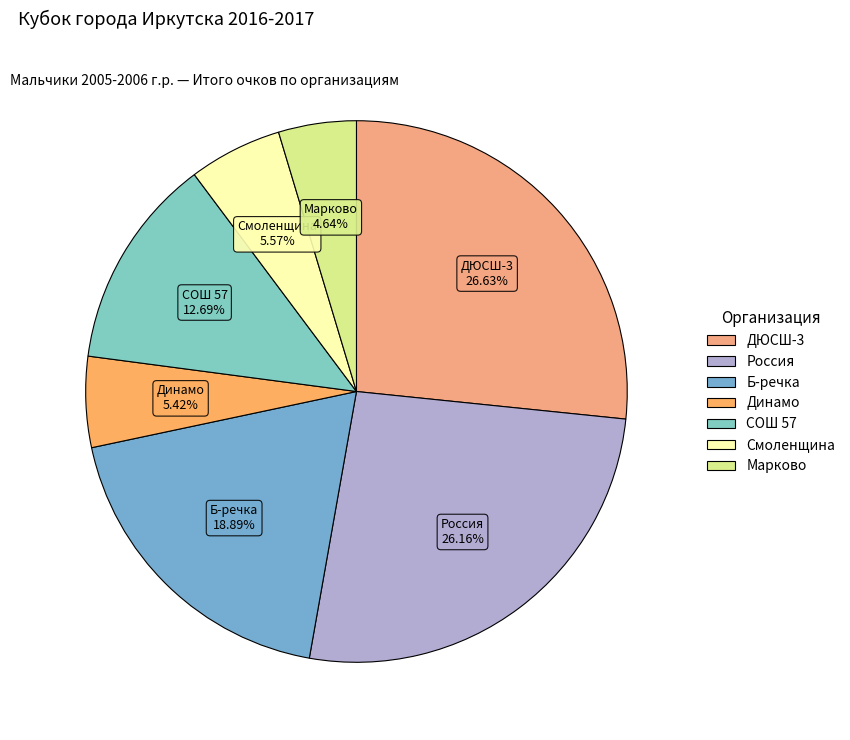

What is the ratio of the value at Марково to the value at Б-речка?

0.2